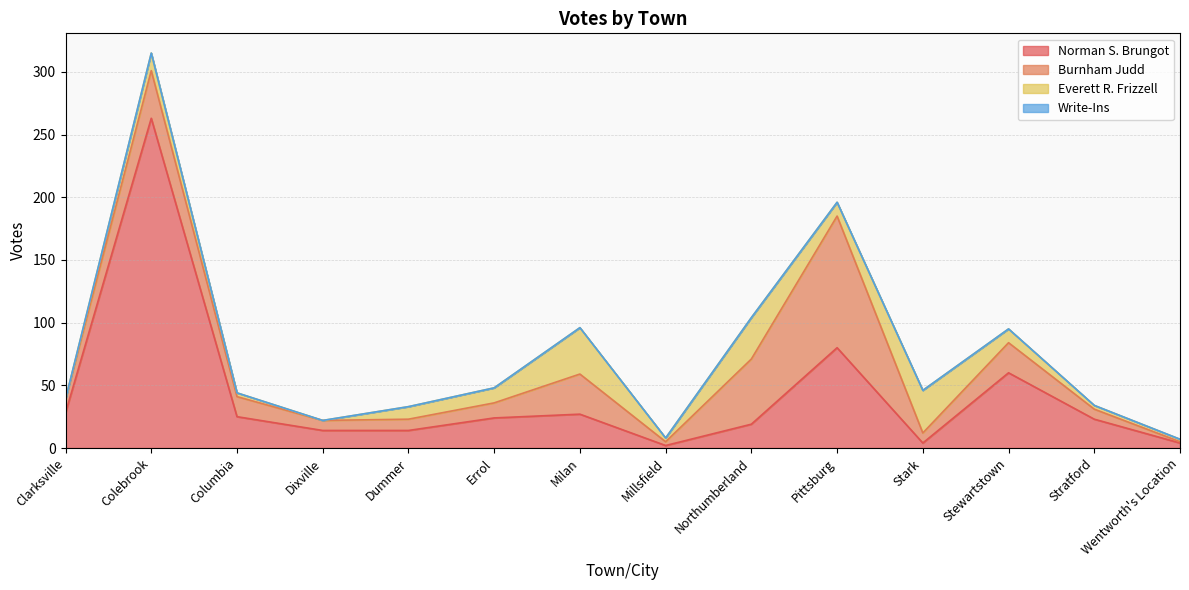

Does the chart have visible grid lines?

Yes